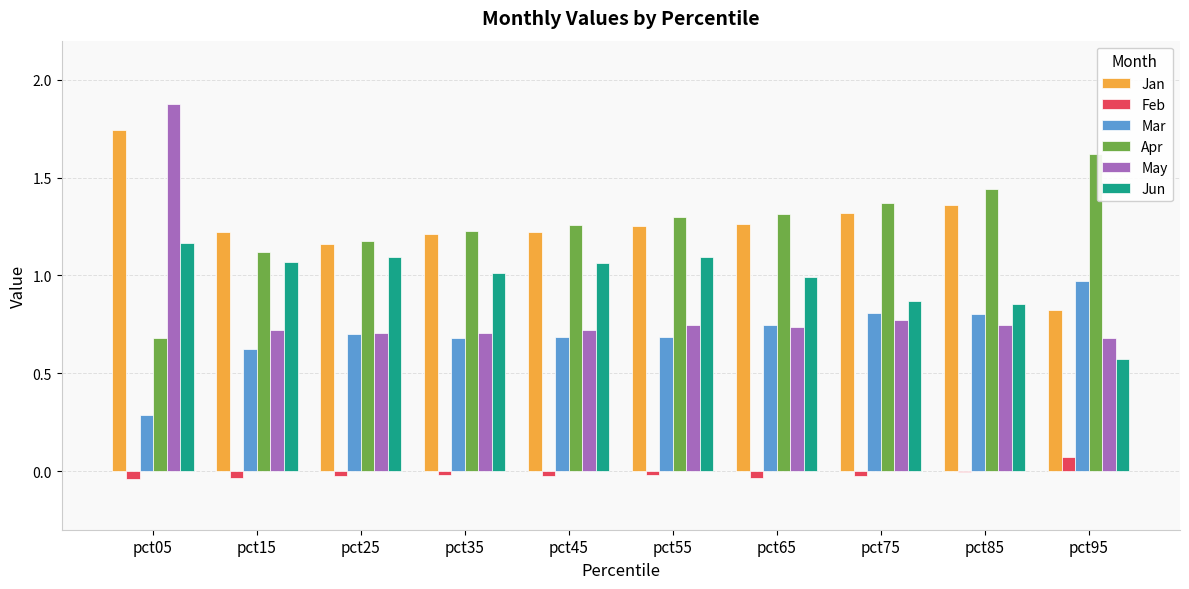

Is the value of Apr at pct45 greater than the value of Mar at pct15?

Yes